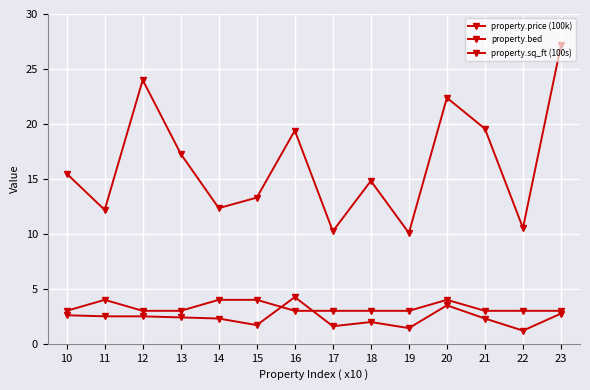

Rank the series at 10 from lowest to highest value.

property.price (100k), property.bed, property.sq_ft (100s)